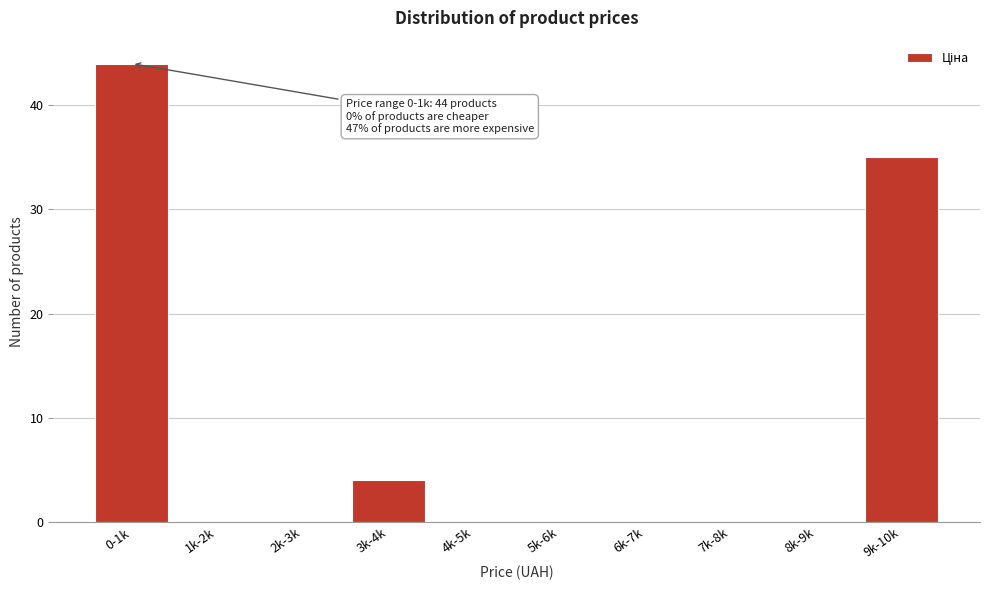

Reading right to left, what are all the values shown in this chart?

9k-10k=35	8k-9k=0	7k-8k=0	6k-7k=0	5k-6k=0	4k-5k=0	3k-4k=4	2k-3k=0	1k-2k=0	0-1k=44